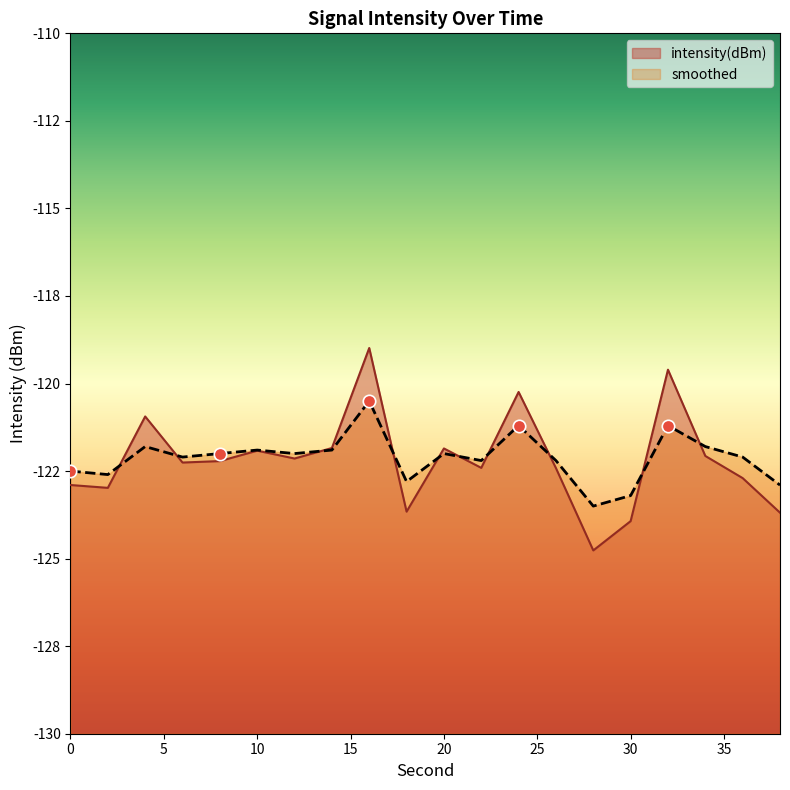

Which series reaches the minimum Y coordinate?

intensity(dBm)